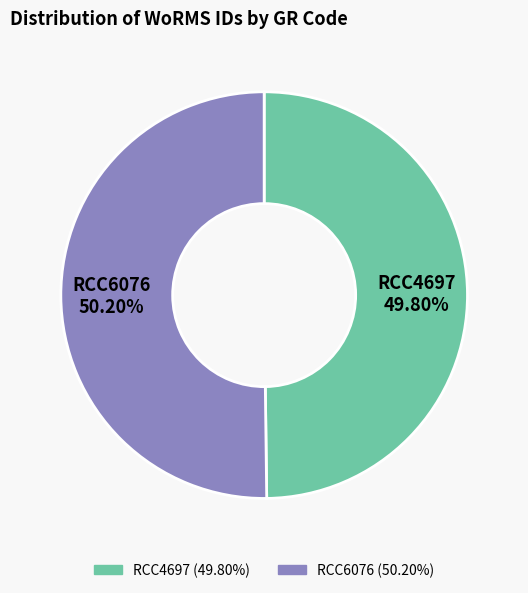

Is there a majority slice in this chart?

Yes